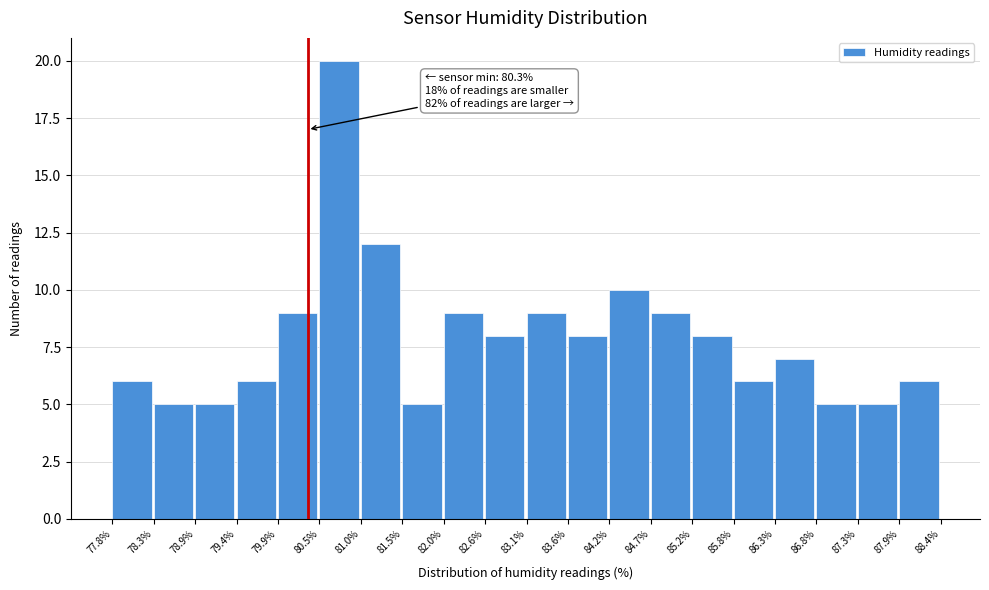

Which range on the x-axis has the tallest bar?

80.5% to 81.0%